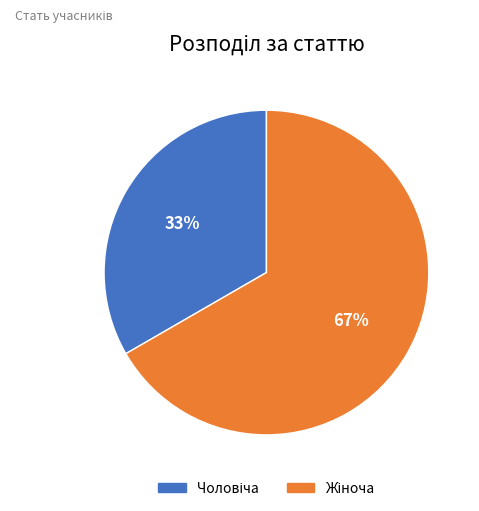

How many slices are in this pie chart?

2